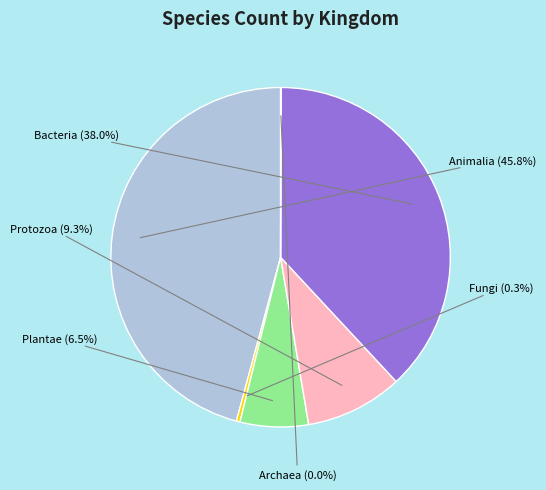

What percentage do Protozoa and Fungi together represent?

9.6%